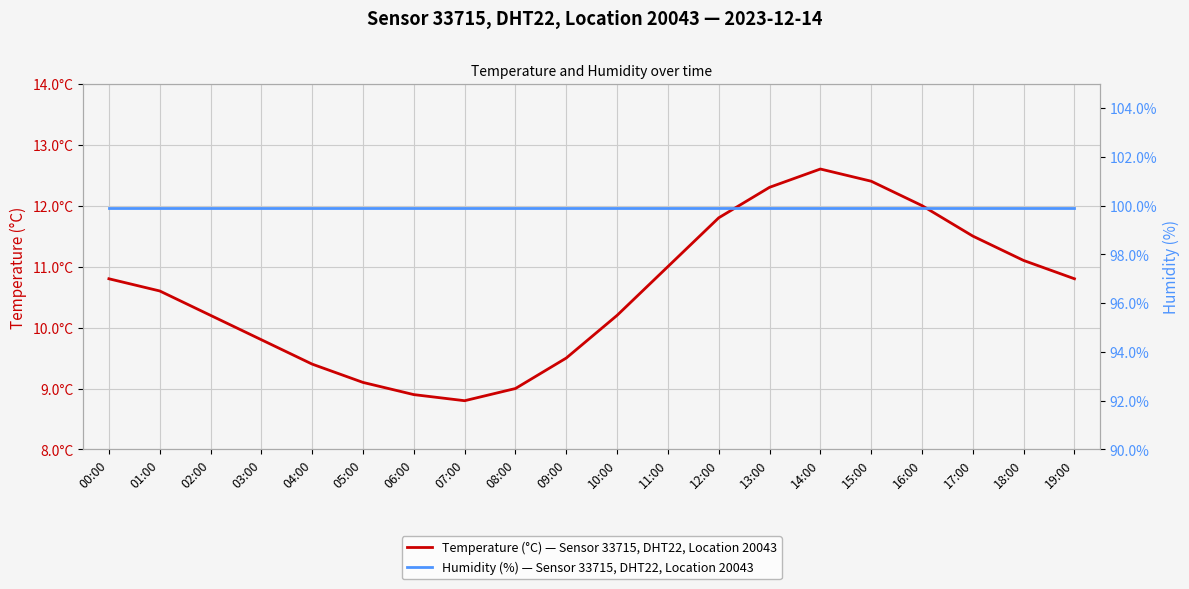

Which label corresponds to the largest value in the chart?

00:00